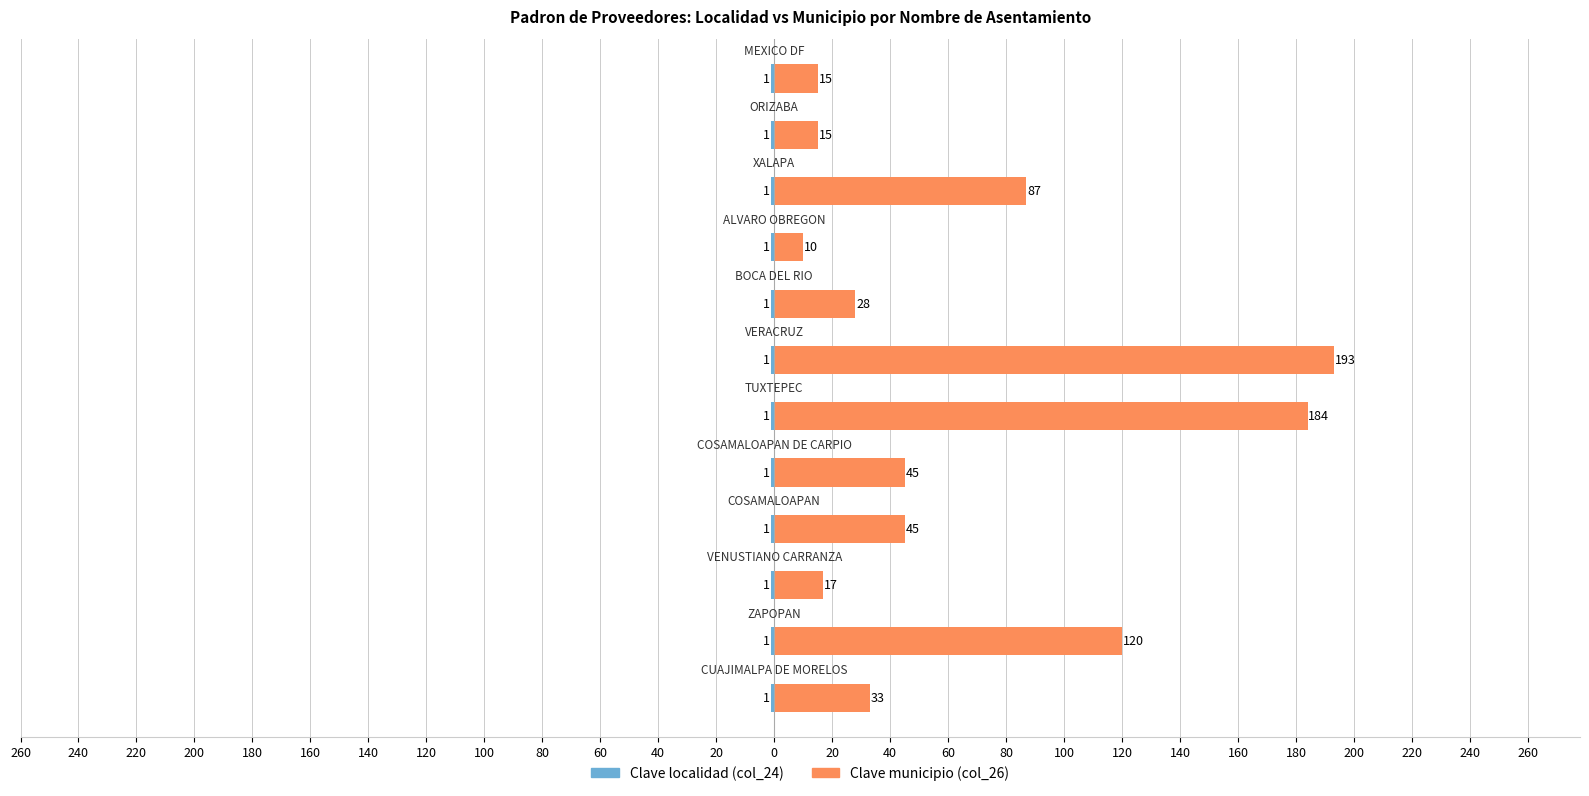

Which has a higher value, 60 or 200?

60